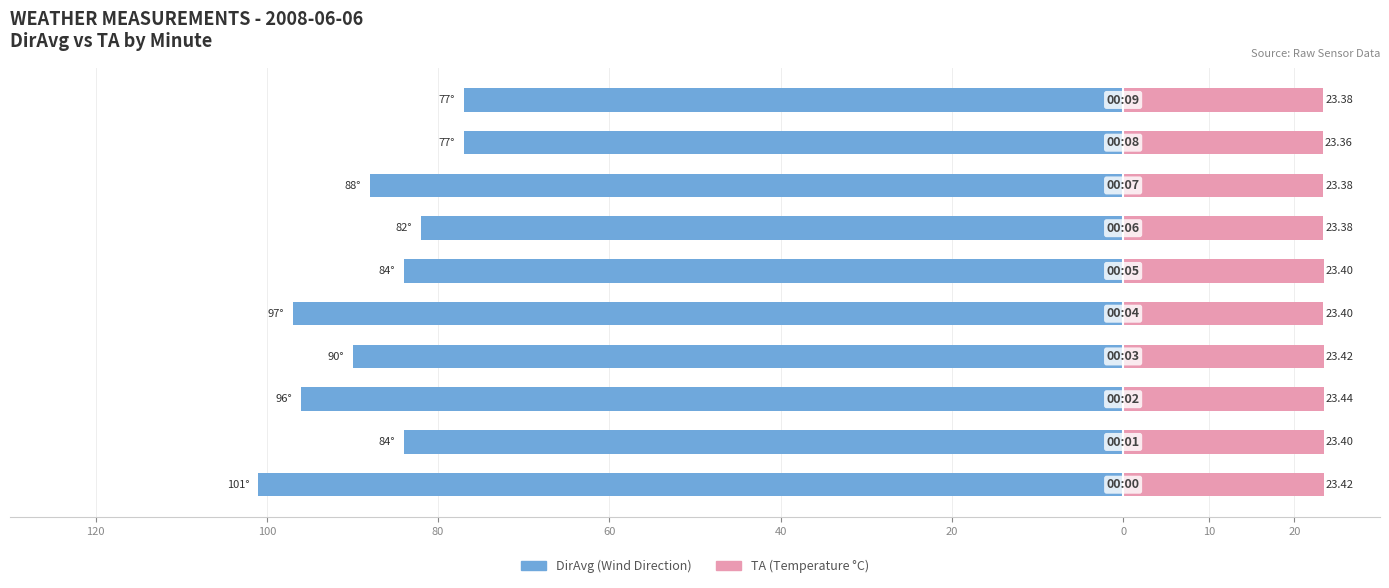

Reading left to right, transcribe all the data shown in this chart.

DirAvg (Wind Direction): -101.0	-84.0	-96.0	-90.0	-97.0	-84.0	-82.0	-88.0	-77.0	-77.0
TA (Temperature °C): 23.4	23.4	23.4	23.4	23.4	23.4	23.4	23.4	23.4	23.4